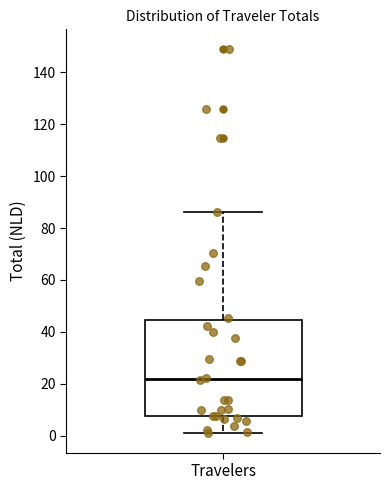

Transcribe this box plot: give where the median line is, the range the box spans, and where the two whiskers end, as read against the y-axis. The values are not printed on the chart, so give them approximately, as read against the axis.

median 22, box 8 to 44, whiskers 0 to 86